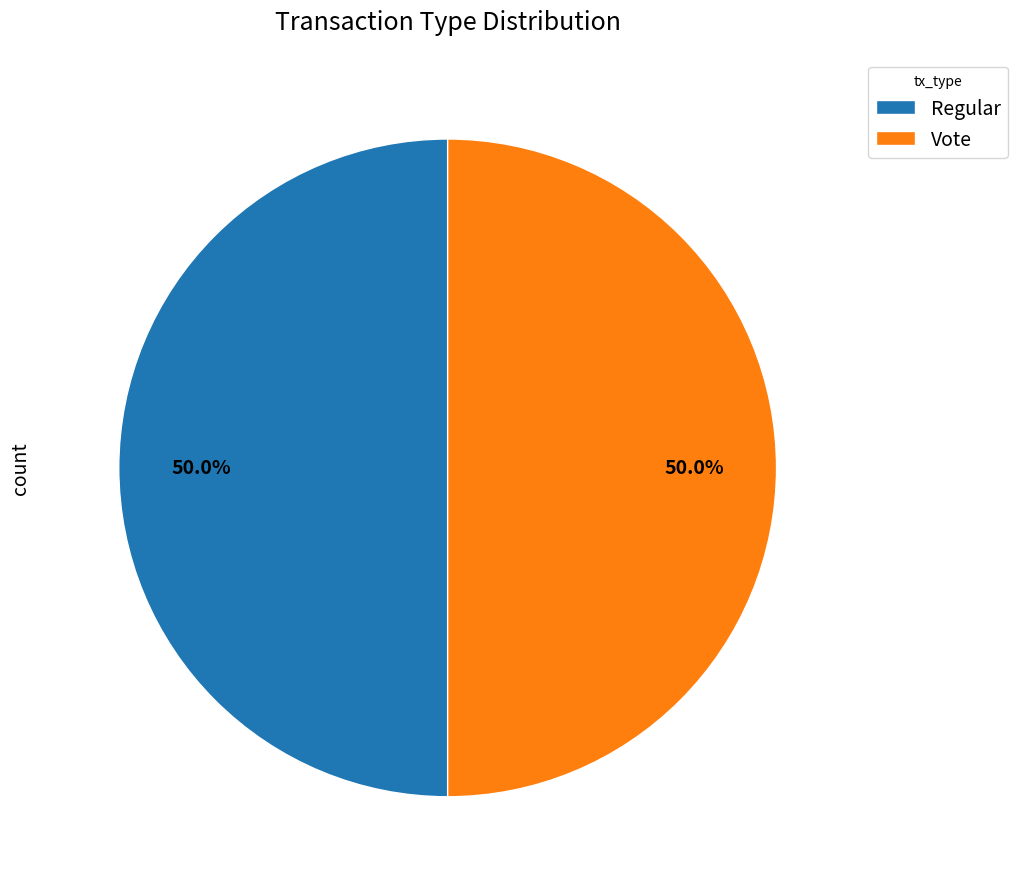

What percentage do Vote and Regular together represent?

100.0%